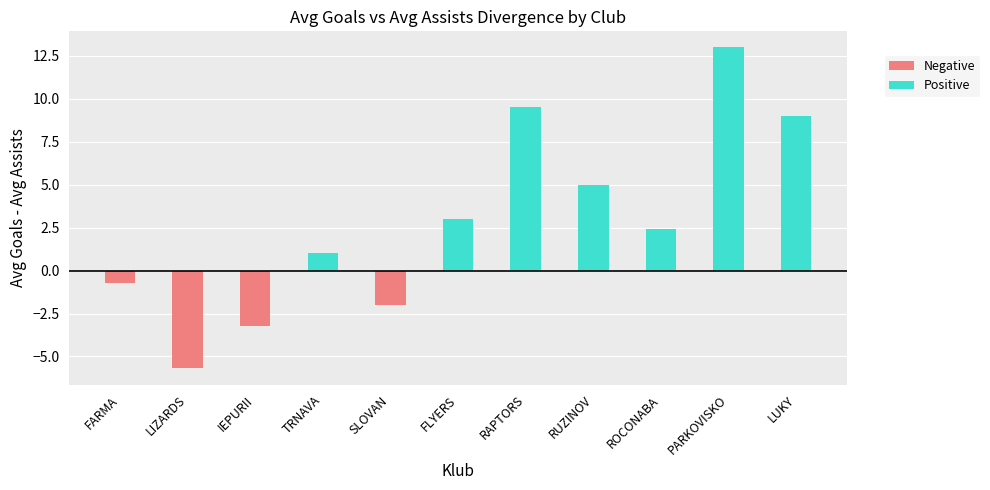

What is the difference between the Positive values at LUKY and SLOVAN?

9.0